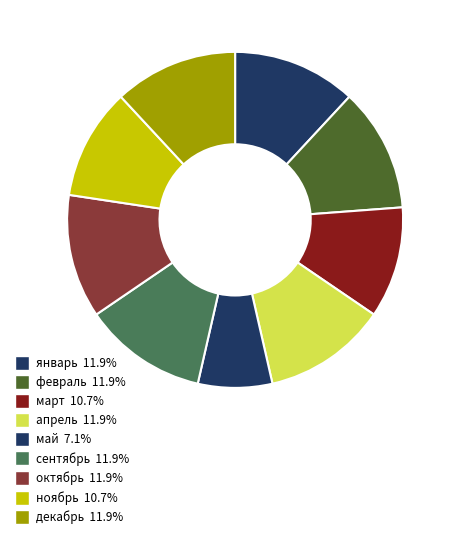

To the nearest percent, what is the difference between the largest and smallest slice percentages?

5%